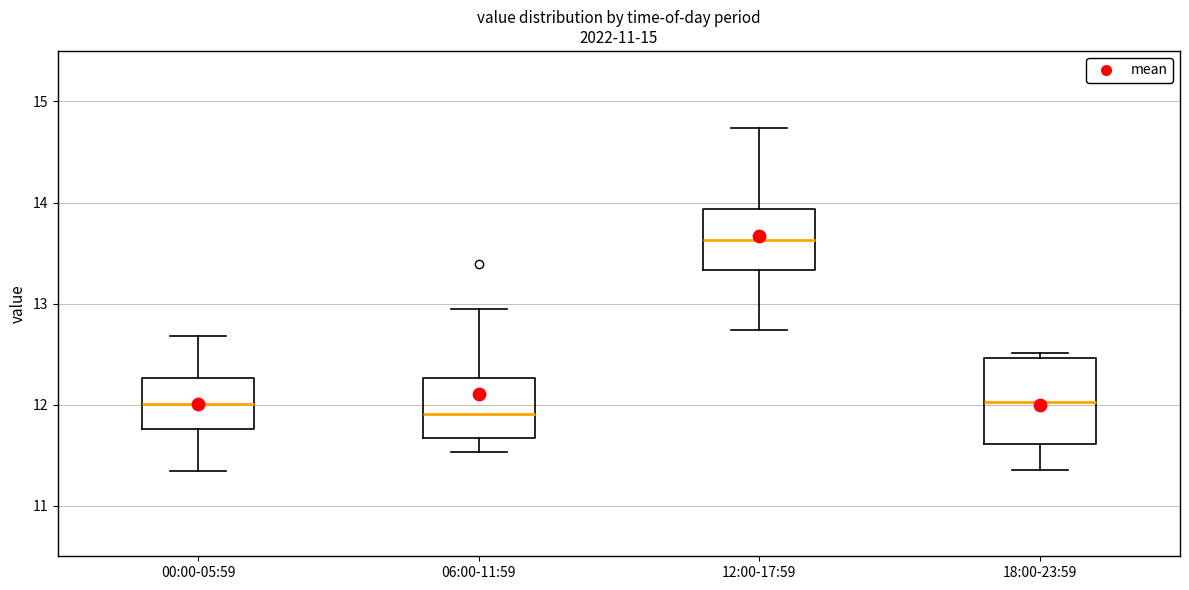

Reading left to right, read every box against the y-axis: the position of its median line, the range the box covers, and the ends of its whiskers. The values are not printed on the chart, so give them approximately, as read against the axis.

00:00-05:59: median 12.0, box 11.8 to 12.3, whiskers 11.3 to 12.7
06:00-11:59: median 11.9, box 11.7 to 12.3, whiskers 11.5 to 13.0
12:00-17:59: median 13.6, box 13.3 to 13.9, whiskers 12.7 to 14.7
18:00-23:59: median 12.0, box 11.6 to 12.5, whiskers 11.4 to 12.5 (just above the box's upper edge)